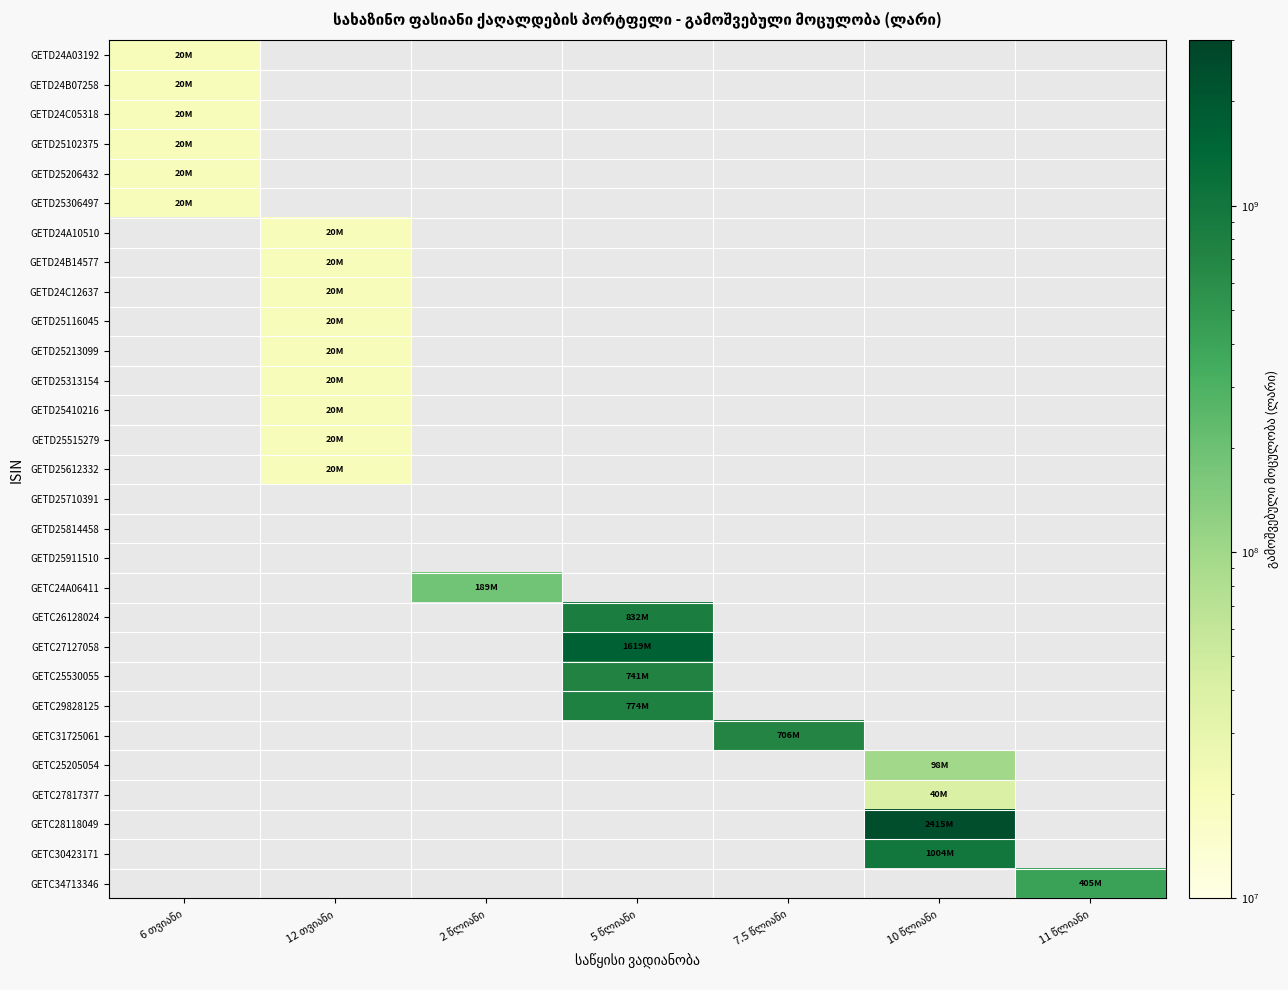

How many distinct data groups are displayed?

29